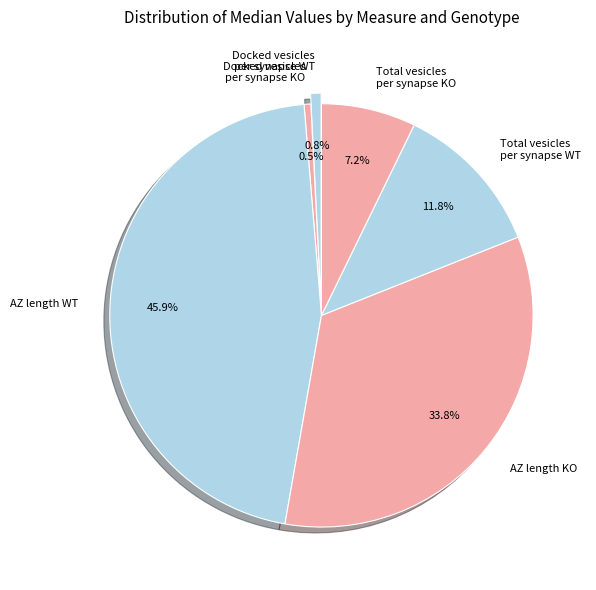

Combined, what portion of the pie is Docked vesicles per synapse KO and AZ length WT?

46.4%